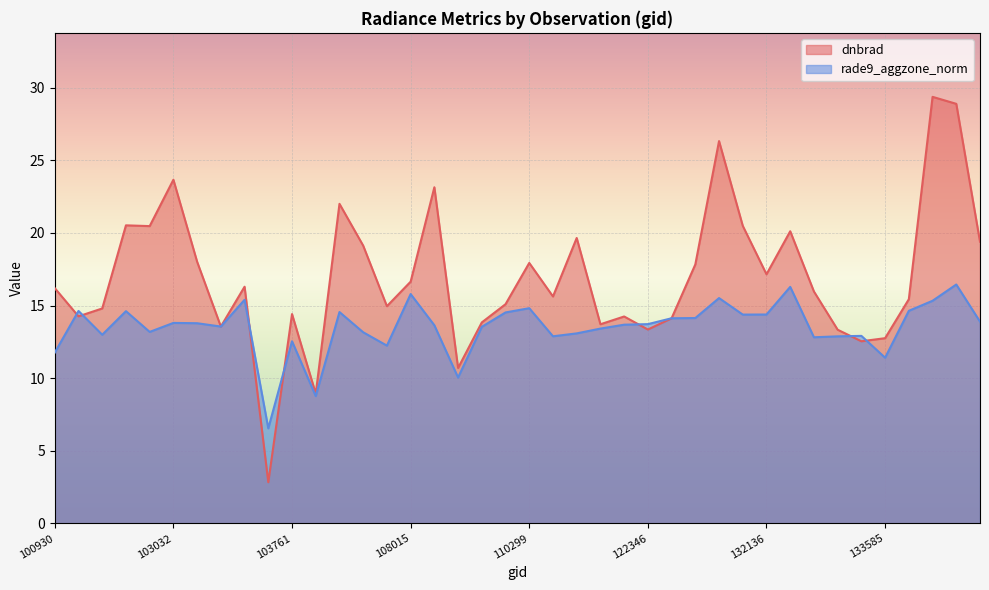

Rank the series at 104355 from lowest to highest value.

rade9_aggzone_norm, dnbrad